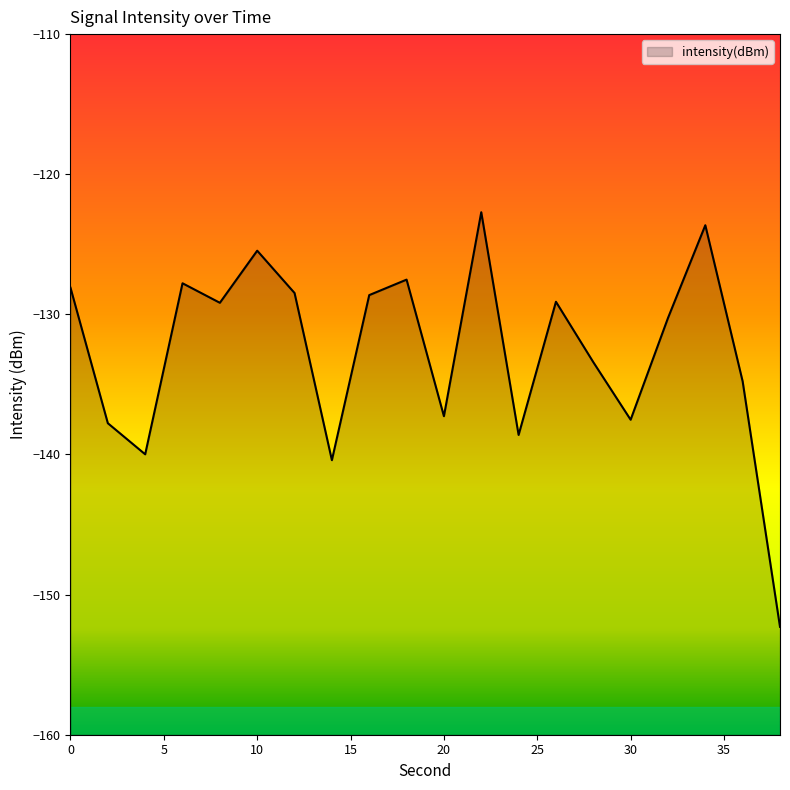

What is the greatest value displayed?

-122.7